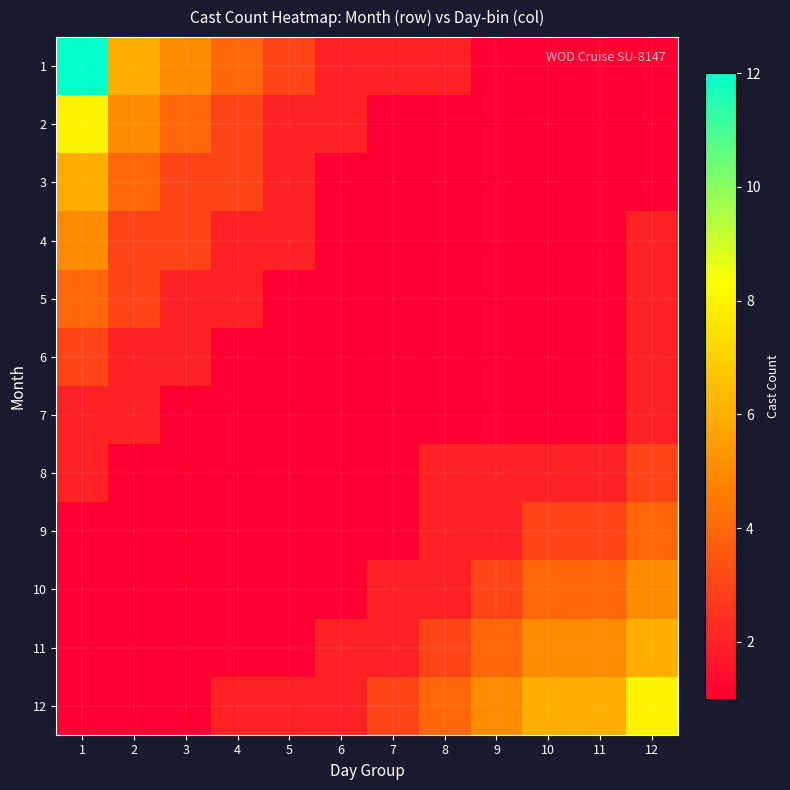

Reading left to right, transcribe all the data shown in this chart.

1: 1=12	2=6	3=5	4=4	5=3	6=2	7=2	8=2	9=1	10=1	11=1	12=1
2: 1=8	2=5	3=4	4=3	5=2	6=2	7=1	8=1	9=1	10=1	11=1	12=1
3: 1=6	2=4	3=3	4=3	5=2	6=1	7=1	8=1	9=1	10=1	11=1	12=1
4: 1=5	2=3	3=3	4=2	5=2	6=1	7=1	8=1	9=1	10=1	11=1	12=2
5: 1=4	2=3	3=2	4=2	5=1	6=1	7=1	8=1	9=1	10=1	11=1	12=2
6: 1=3	2=2	3=2	4=1	5=1	6=1	7=1	8=1	9=1	10=1	11=1	12=2
7: 1=2	2=2	3=1	4=1	5=1	6=1	7=1	8=1	9=1	10=1	11=1	12=2
8: 1=2	2=1	3=1	4=1	5=1	6=1	7=1	8=2	9=2	10=2	11=2	12=3
9: 1=1	2=1	3=1	4=1	5=1	6=1	7=1	8=2	9=2	10=3	11=3	12=4
10: 1=1	2=1	3=1	4=1	5=1	6=1	7=2	8=2	9=3	10=4	11=4	12=5
11: 1=1	2=1	3=1	4=1	5=1	6=2	7=2	8=3	9=4	10=5	11=5	12=6
12: 1=1	2=1	3=1	4=2	5=2	6=2	7=3	8=4	9=5	10=6	11=6	12=8